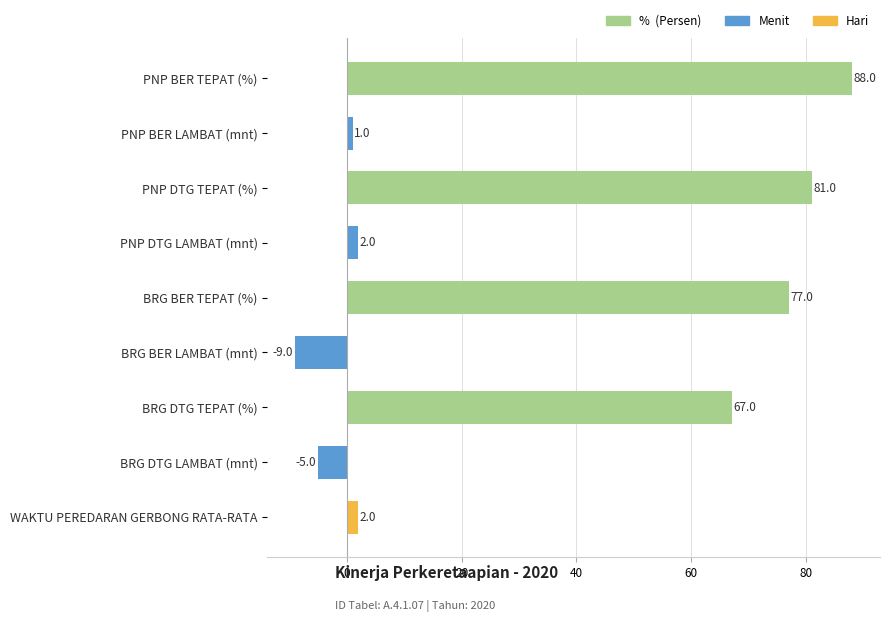

Which has a higher value, PNP BER TEPAT (%) or BRG DTG LAMBAT (mnt)?

PNP BER TEPAT (%)